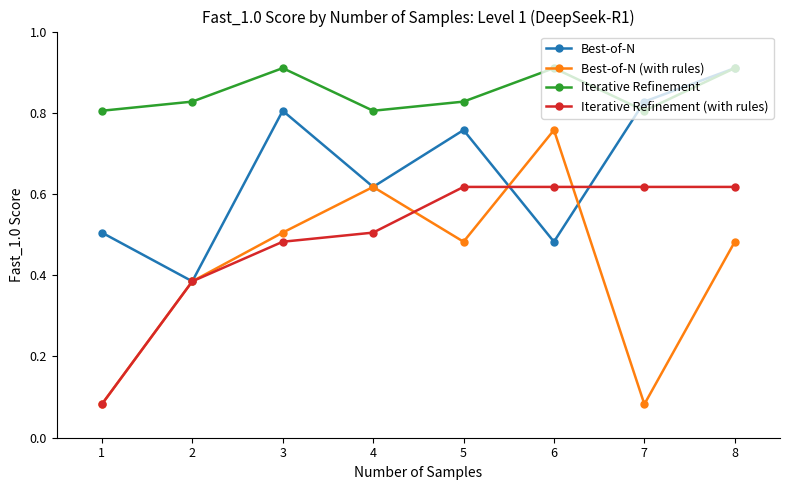

Is this an area chart (filled region under the line)?

No